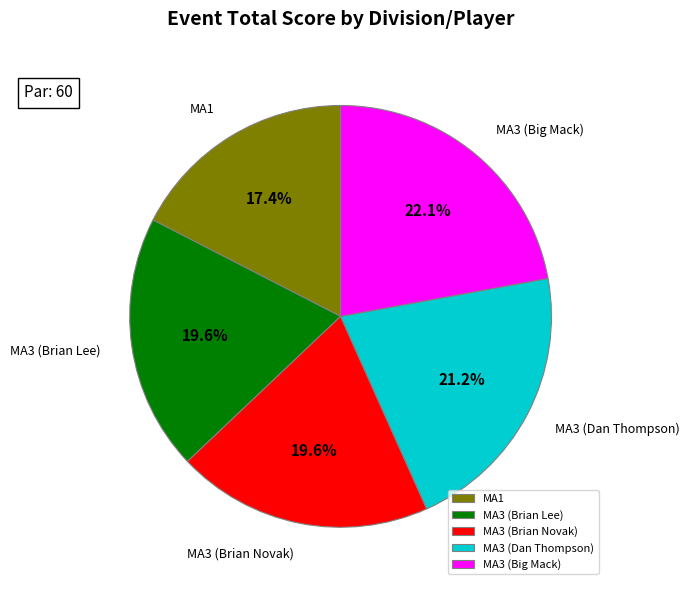

Is there any slice that represents more than half of the pie?

No